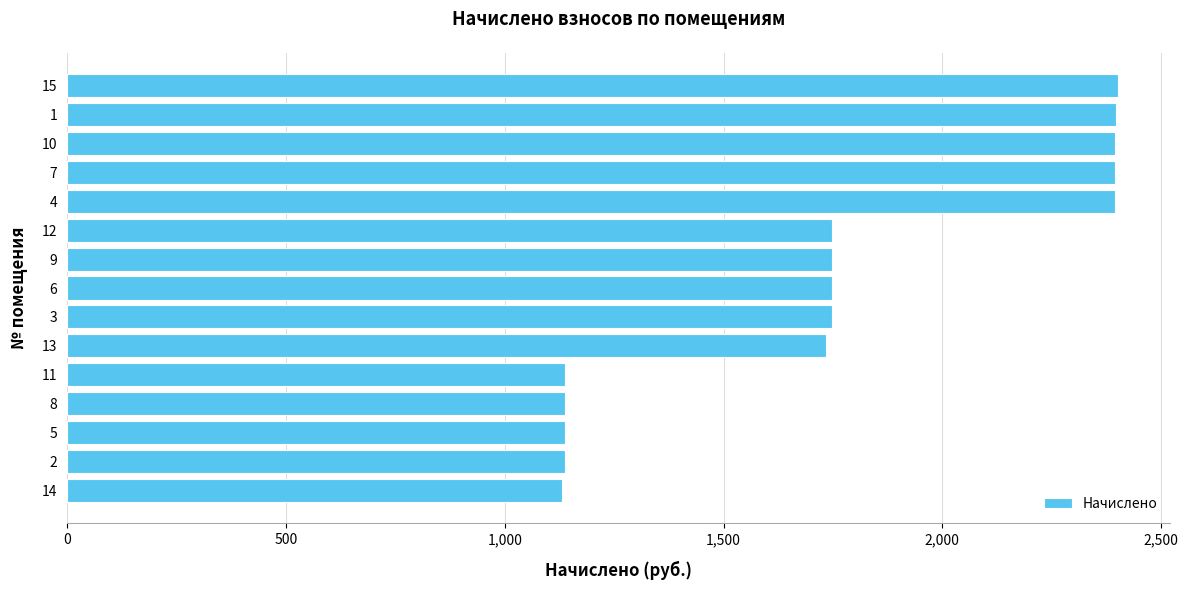

What is the change in value from 9 to 1?

+649.4